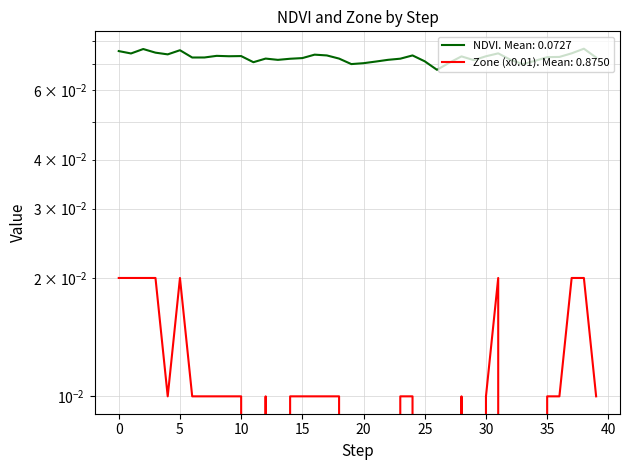

True or false: NDVI and Zone cross at least once.

False